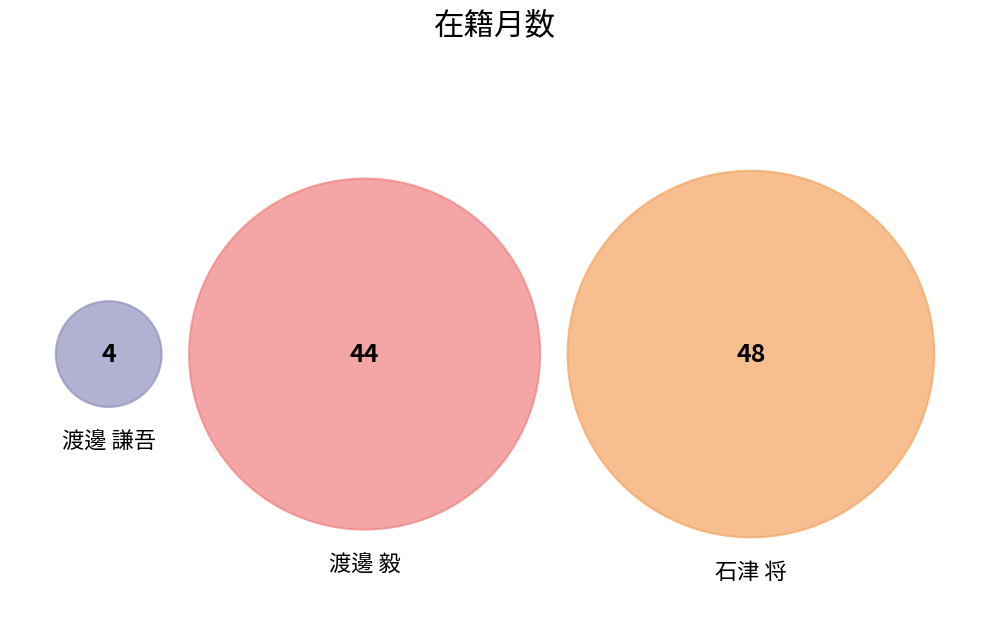

Which category has the biggest portion of the pie?

石津 将